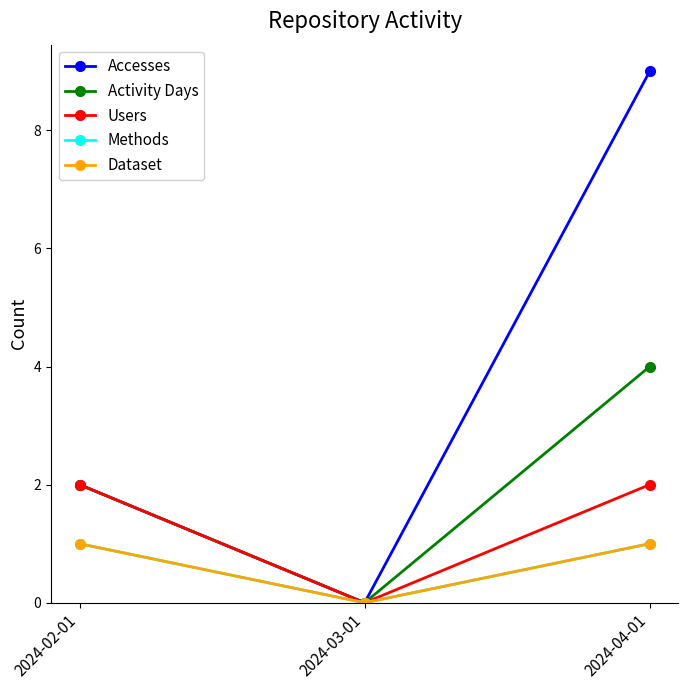

Does the chart have visible grid lines?

No